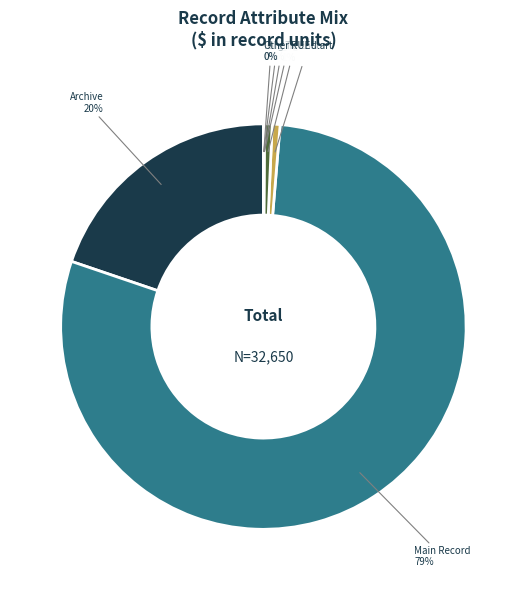

Which slice is the largest?

Main Record